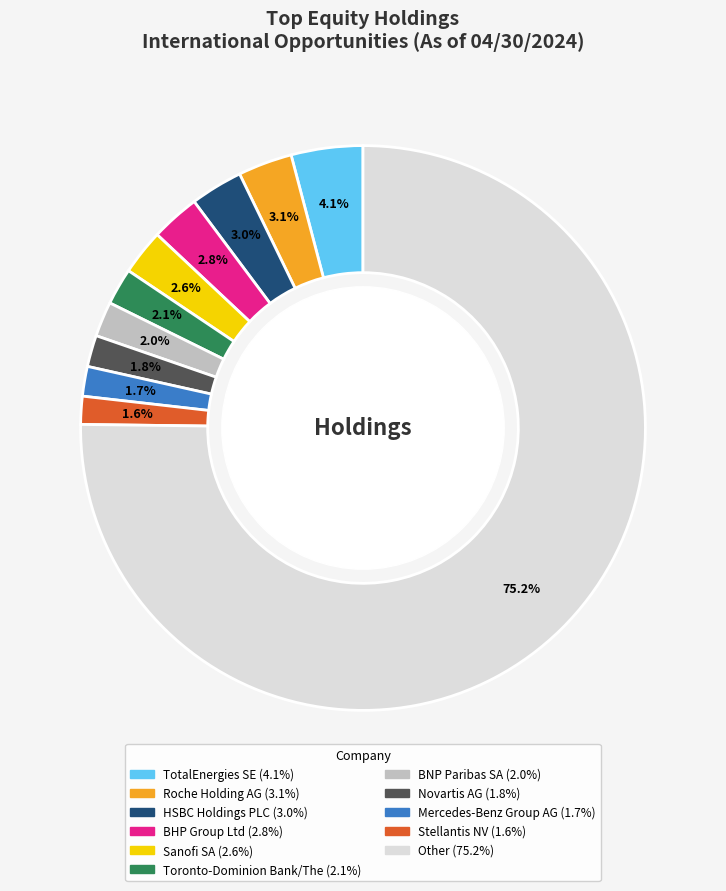

Is there any slice that represents more than half of the pie?

Yes